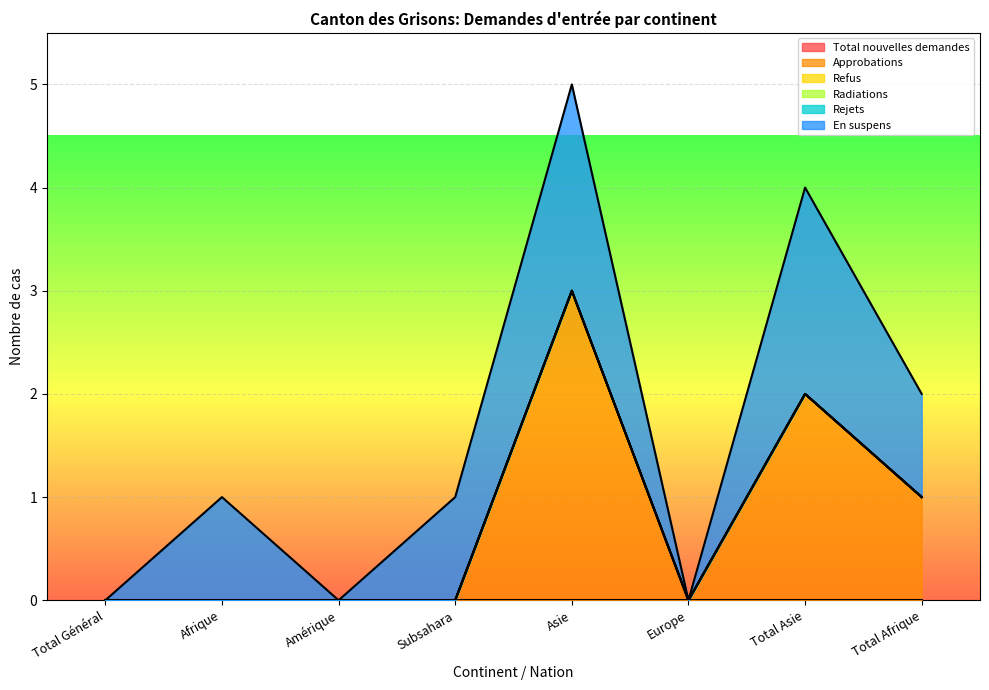

Is it true that Radiations equals 0 at Total Général?

True